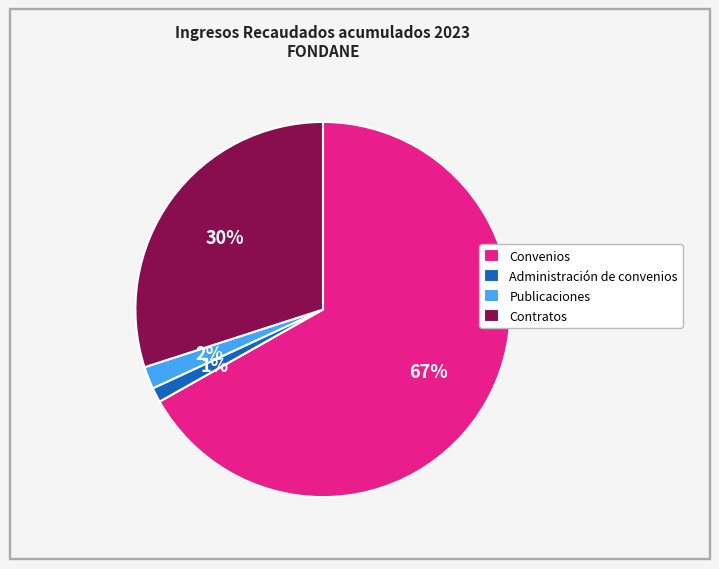

How many segments does this pie chart have?

4